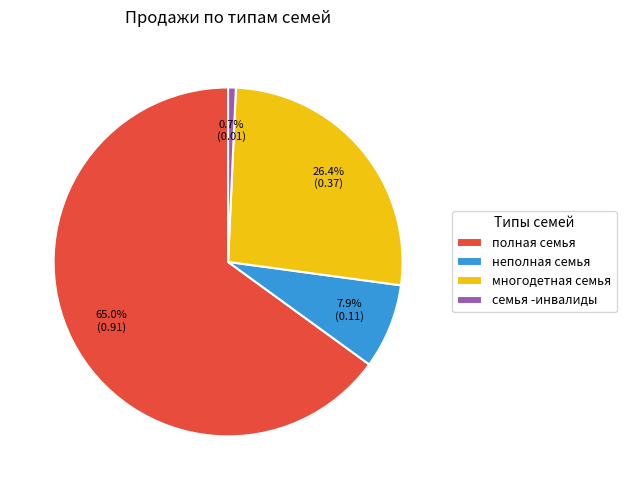

True or false: неполная семья accounts for 8% of the total.

True